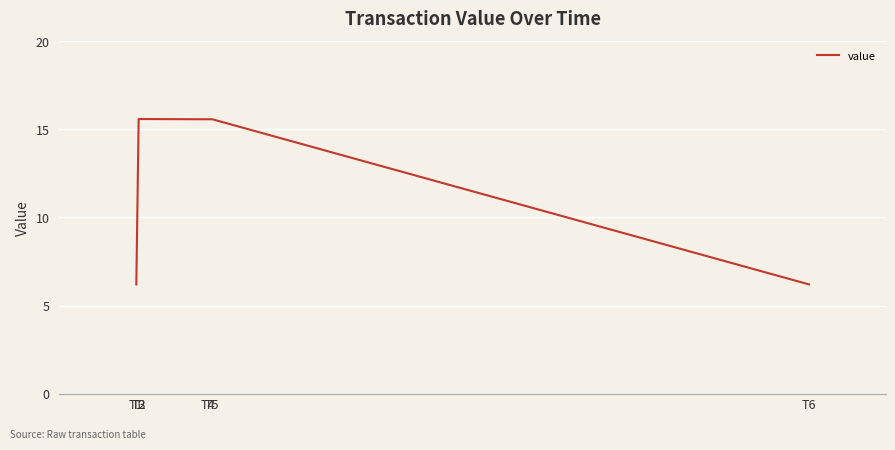

What is the sum of all values?

74.7